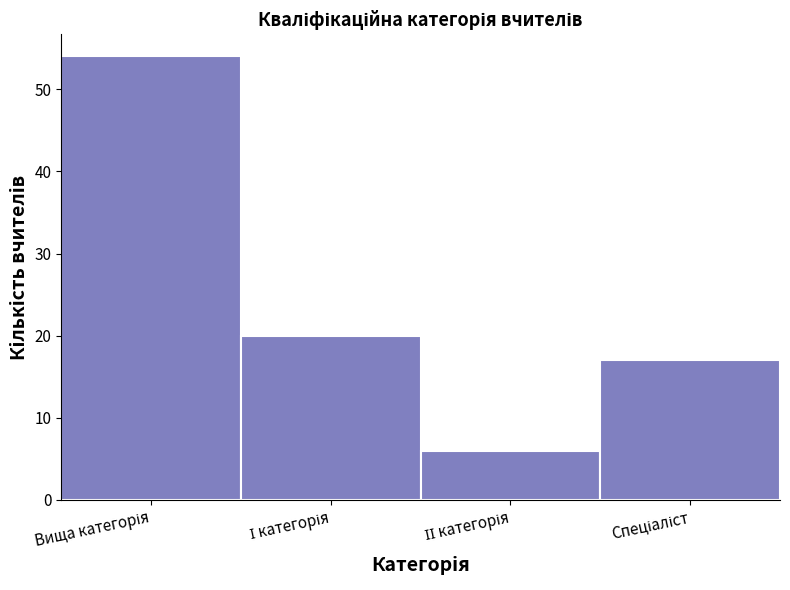

Reading right to left, what are all the values shown in this chart?

17	6	20	54